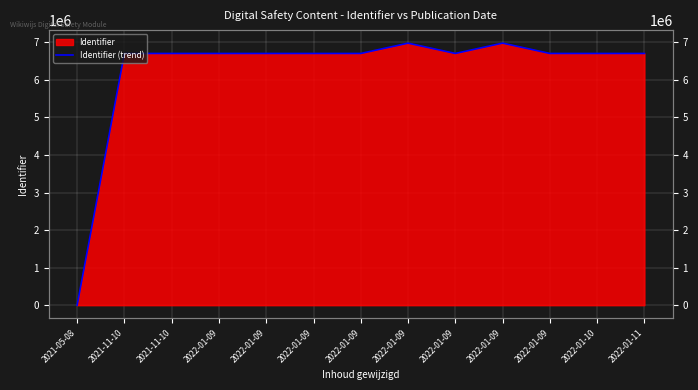

Which has a higher value, 2022-01-09 or 2022-01-10?

2022-01-09